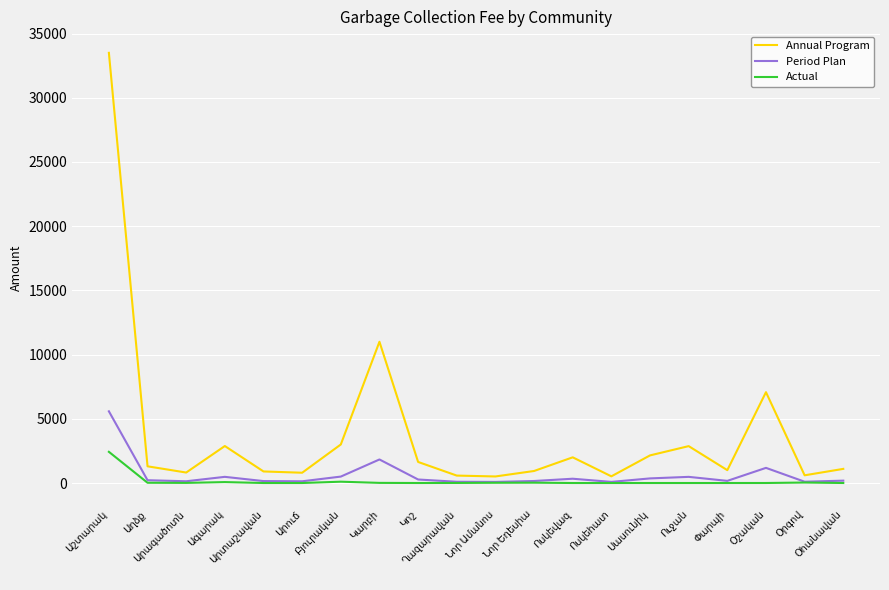

Which series has the widest spread of values?

Annual Program